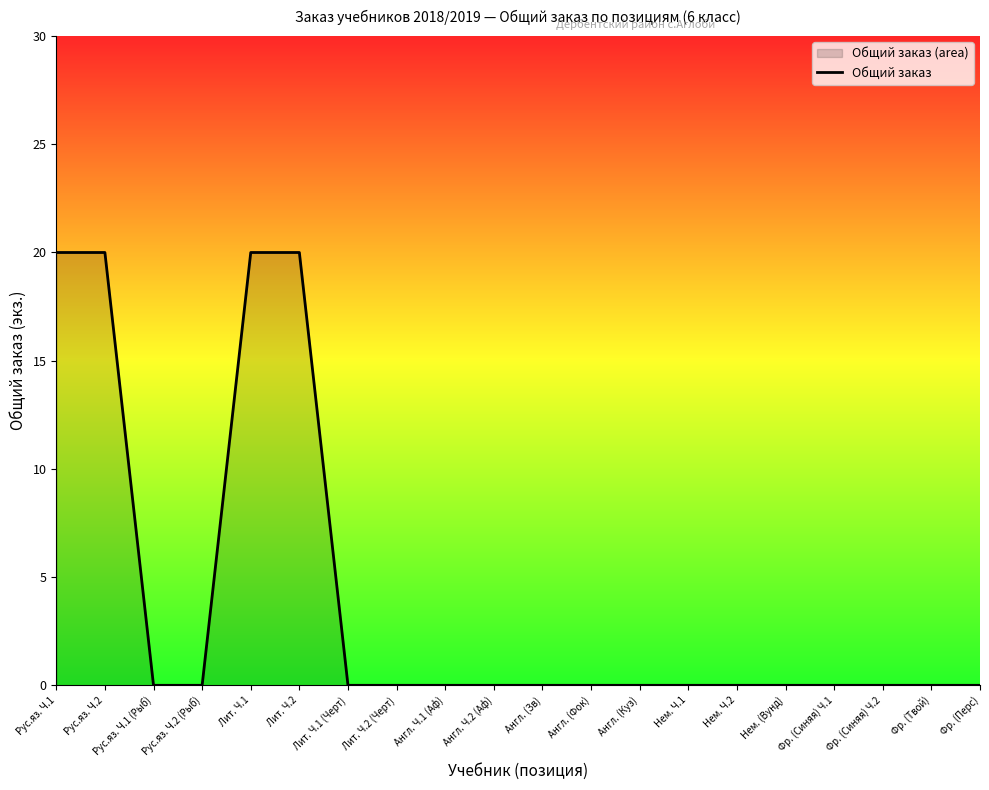

True or false: the data has more than 2 interior local peaks.

False